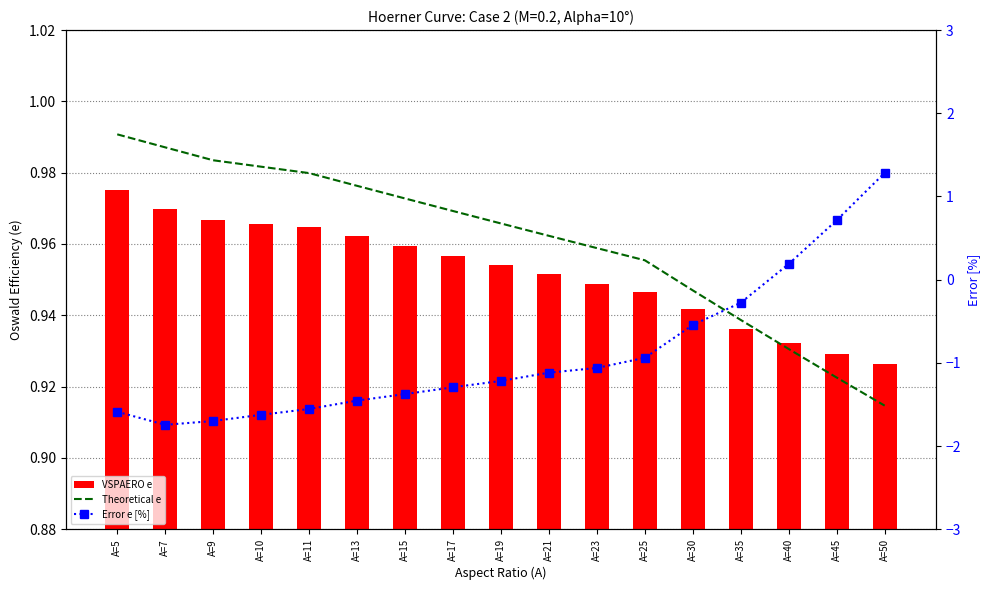

Are the bars horizontal?

No